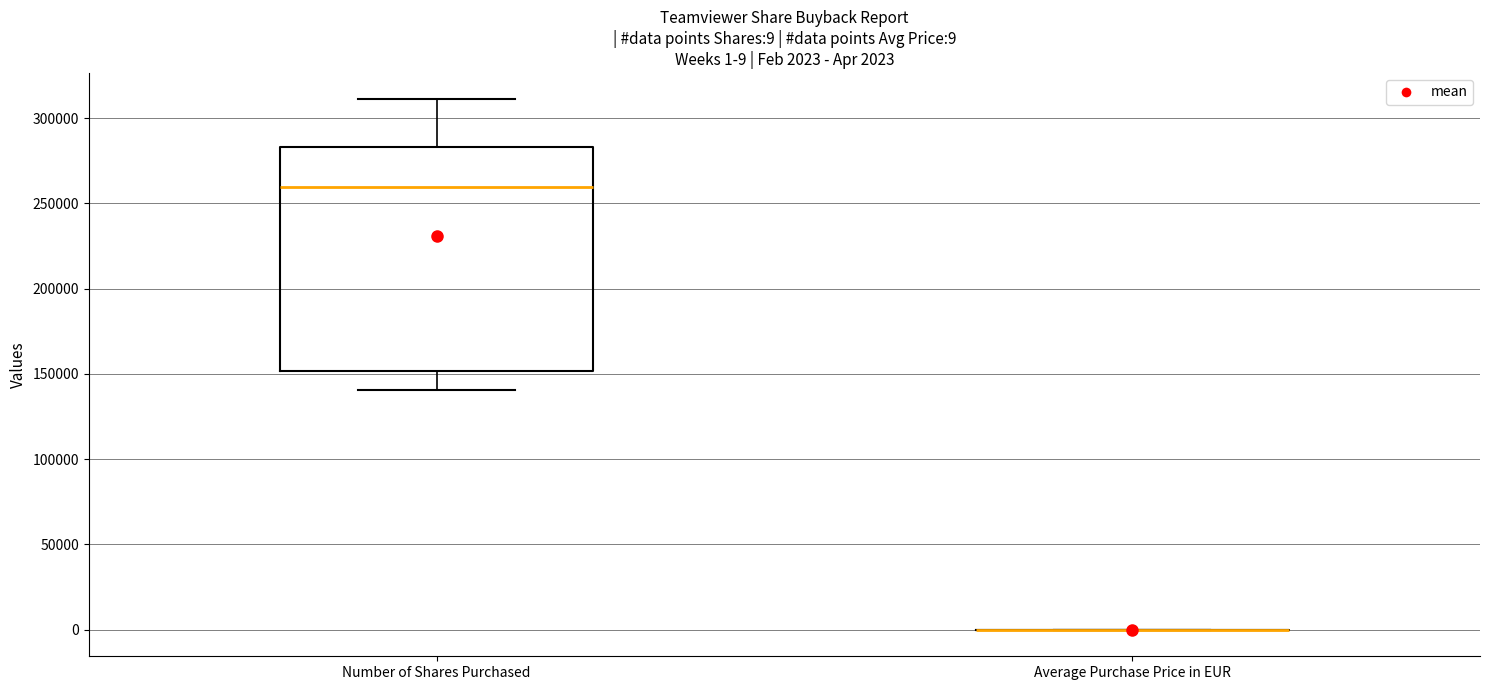

Which box is the tallest, from its lower edge to its upper edge?

Number of Shares Purchased